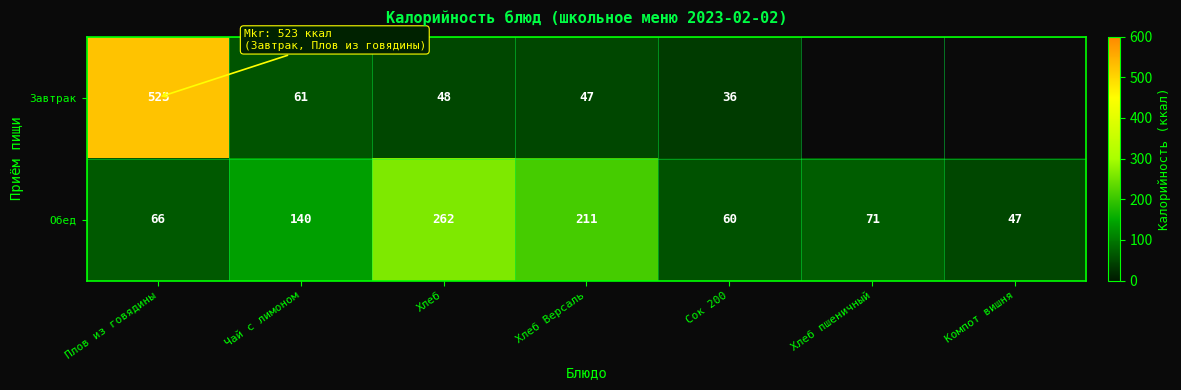

What is the total value across all series at Хлеб?

310